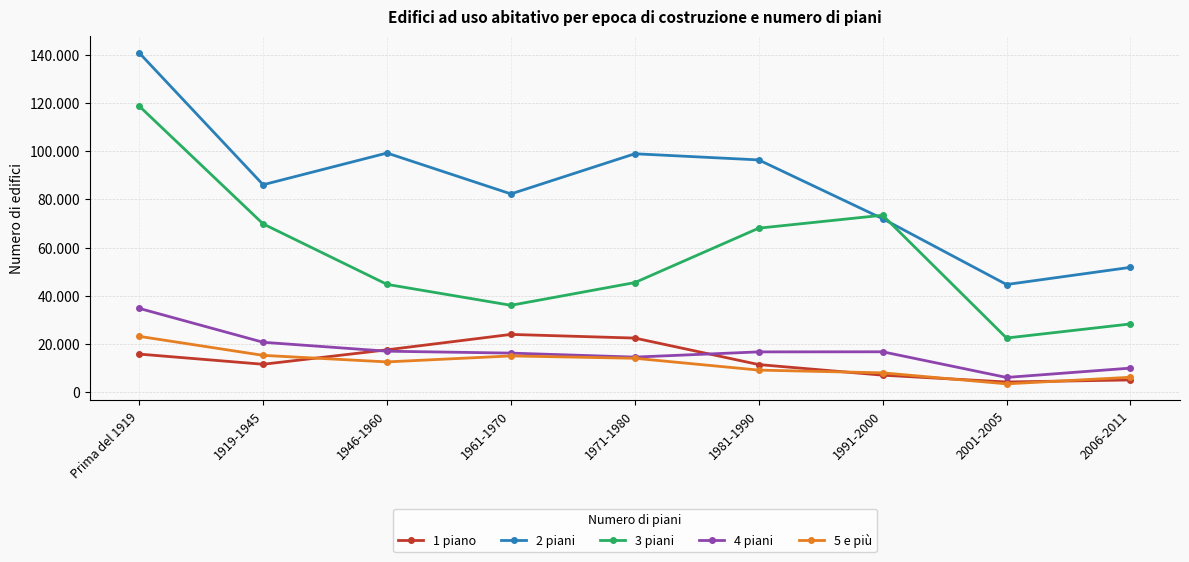

At how many categories does at least one series exceed 127299?

1